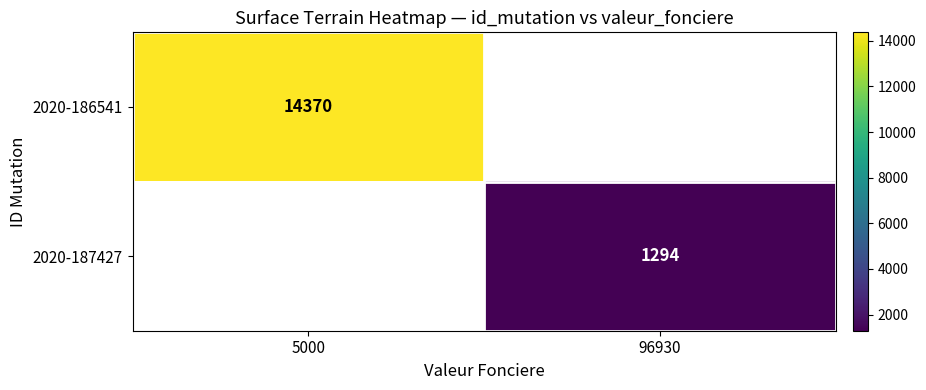

The value of 2020-186541 at 5000 is 24358. True or false?

False